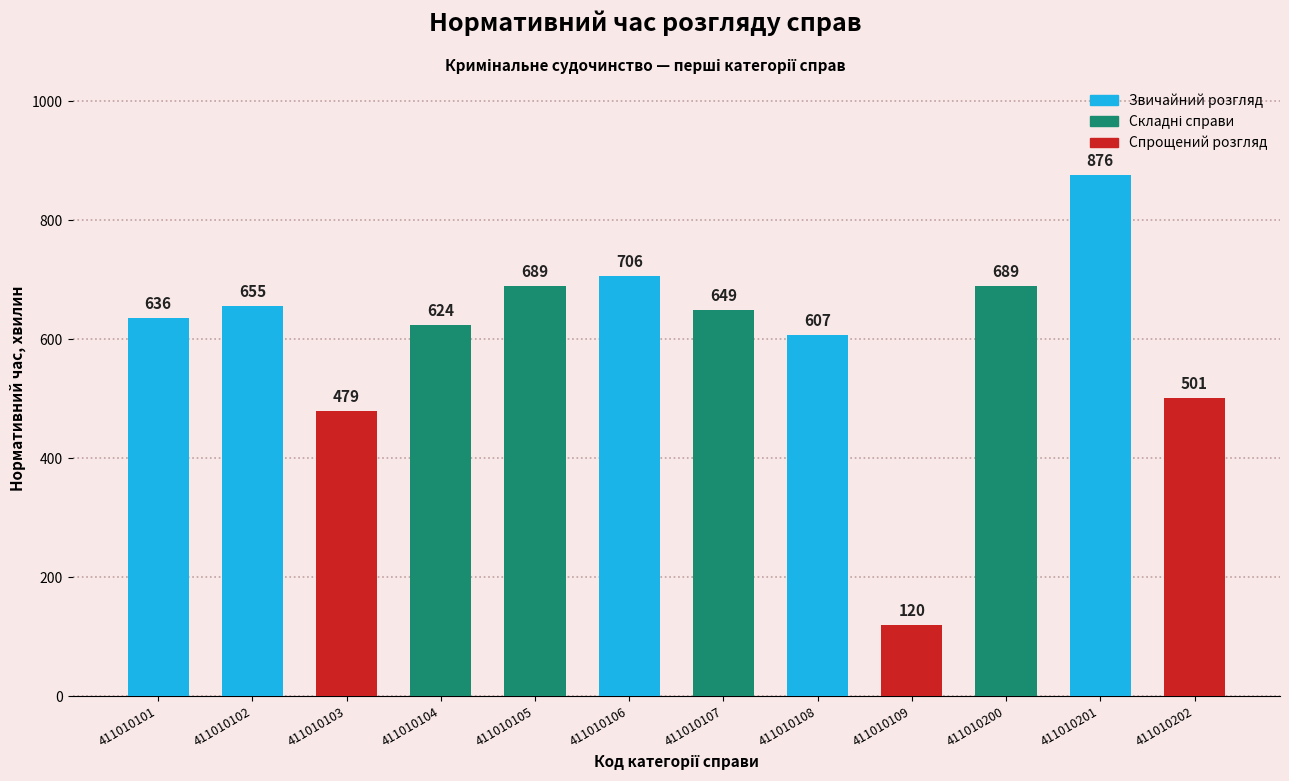

What is the value of the 12th bar from the left?

501